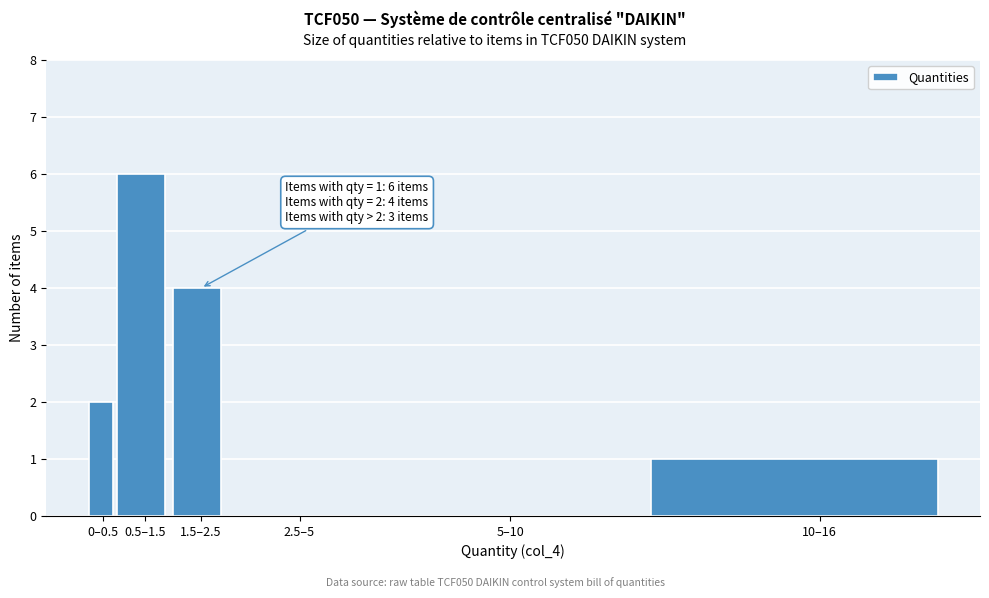

Reading left to right, transcribe all the data shown in this chart.

0–0.5=2	0.5–1.5=6	1.5–2.5=4	2.5–5=0	5–10=0	10–16=1